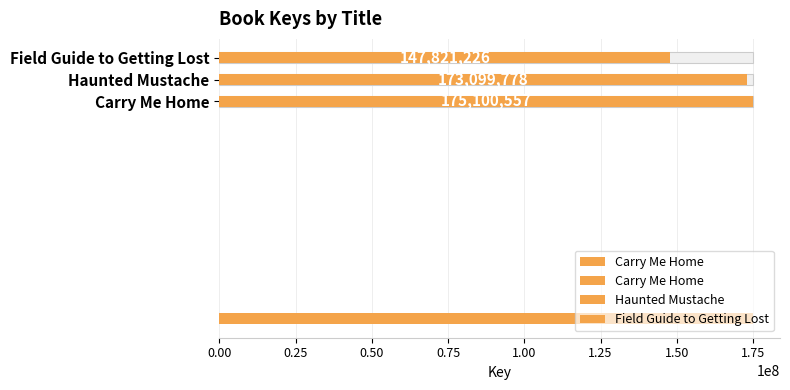

What is the label of the 1st bar from the right?

Field Guide to Getting Lost